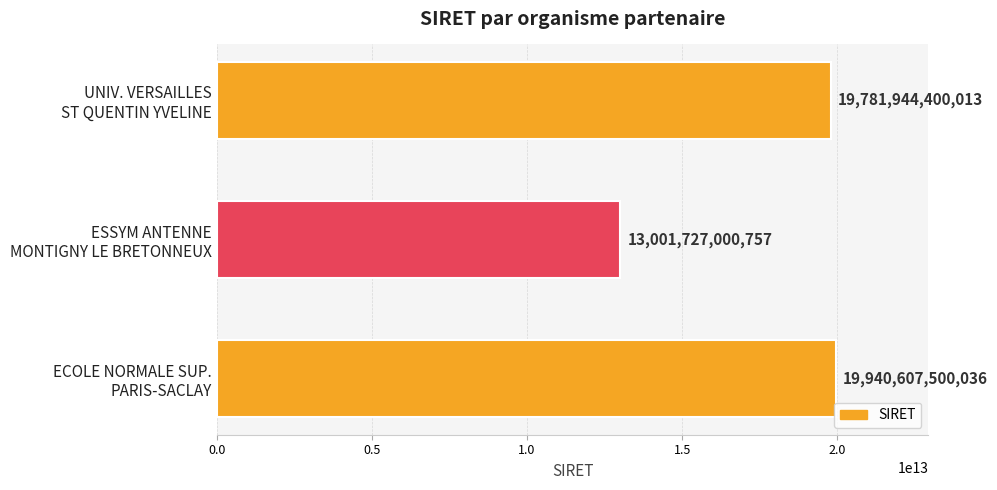

Reading top to bottom, what are all the values shown in this chart?

19781944400013	13001727000757	19940607500036